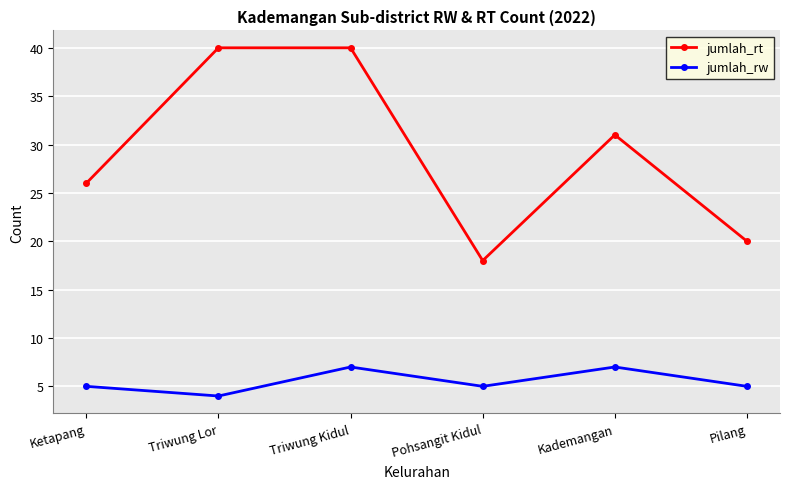

True or false: jumlah_rt and jumlah_rw cross at least once.

False